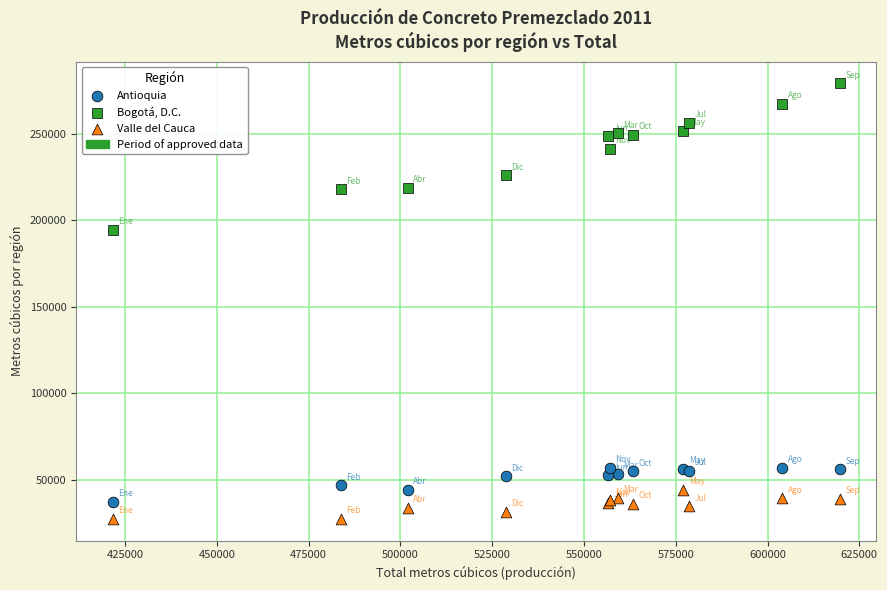

Across all series, what Y value is closest to 153325?

194636.2